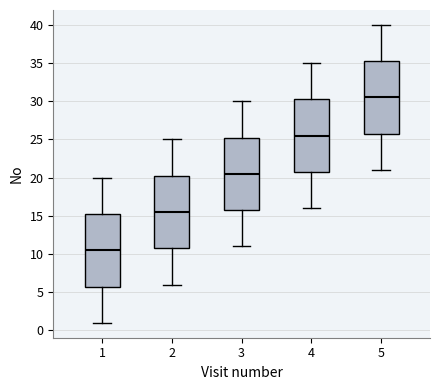

Which box's median line is the highest?

5